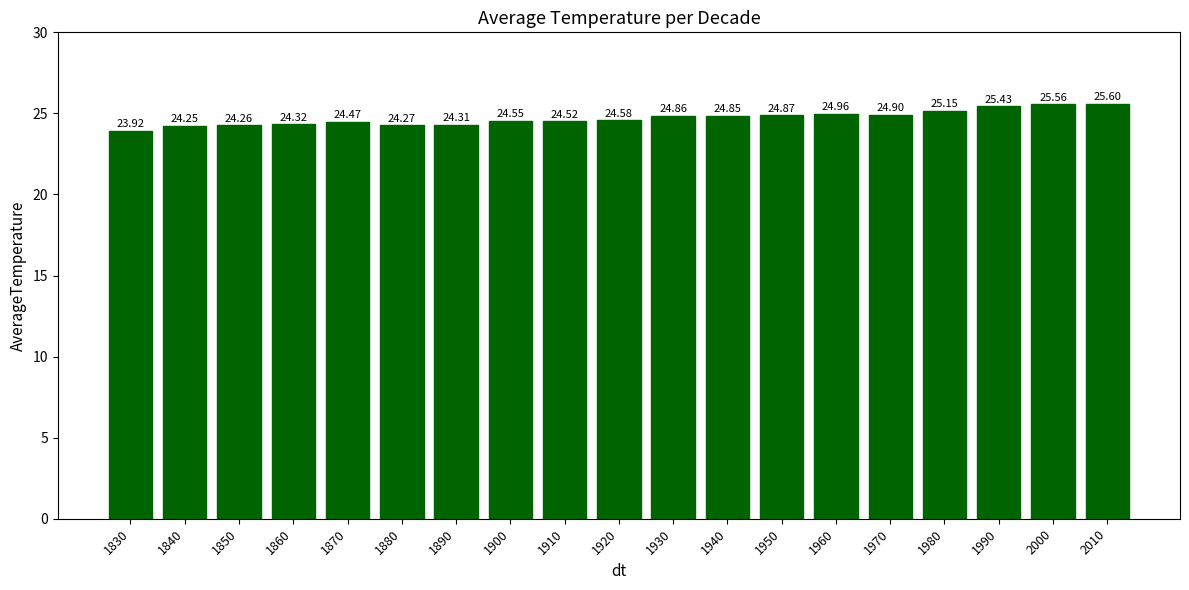

How many bars are there in total?

19